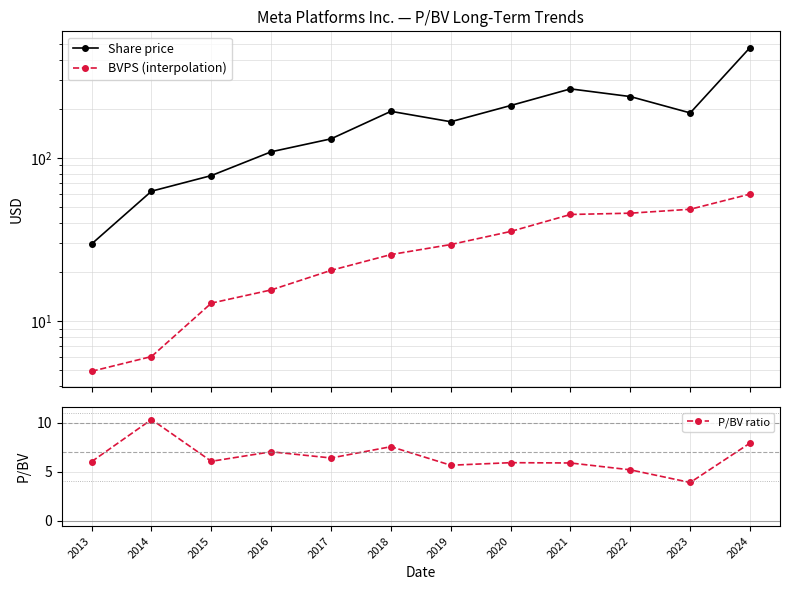

Reading right to left, extract all data points from this chart.

Share price: 2024=475.0	2023=188.8	2022=237.8	2021=265.0	2020=209.5	2019=166.7	2018=193.1	2017=131.0	2016=109.1	2015=78.0	2014=62.6	2013=29.7
BVPS (interpolation): 2024=60.1	2023=48.5	2022=45.9	2021=45.0	2020=35.5	2019=29.5	2018=25.6	2017=20.5	2016=15.5	2015=12.9	2014=6.1	2013=4.9
P/BV ratio: 2024=7.9	2023=3.9	2022=5.2	2021=5.9	2020=5.9	2019=5.7	2018=7.5	2017=6.4	2016=7.0	2015=6.0	2014=10.3	2013=6.0